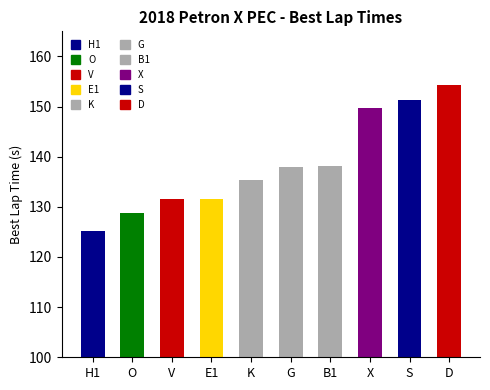

Rank the categories by value from highest to lowest.

D, S, X, B1, G, K, E1, V, O, H1